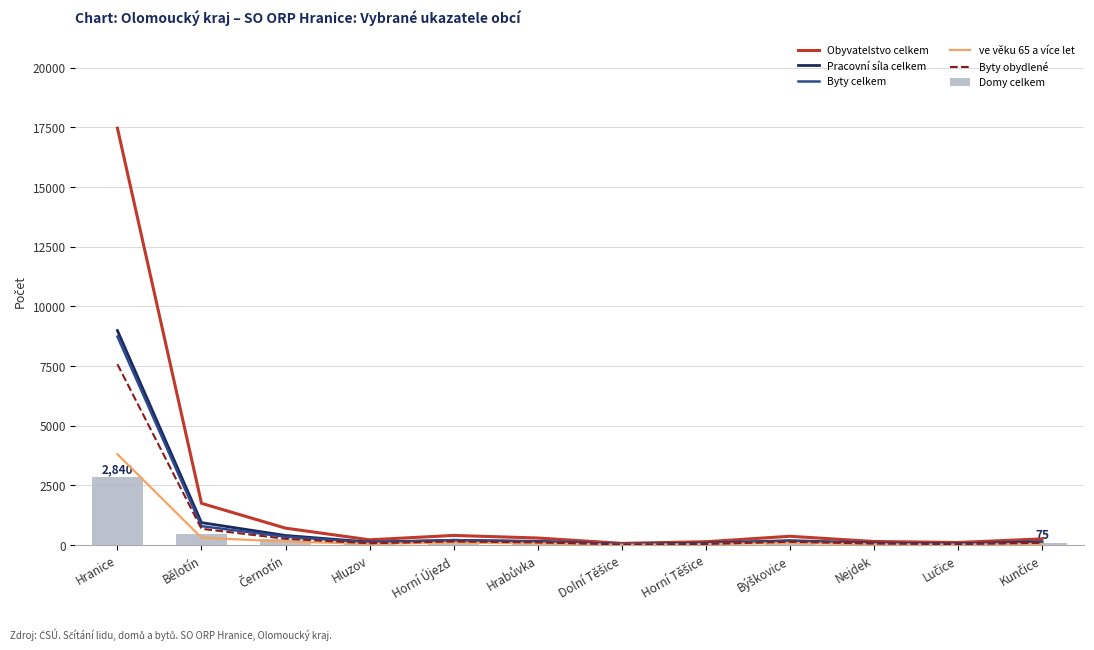

True or false: ve věku 65 a více let has a value of 78 at Hluzov.

False